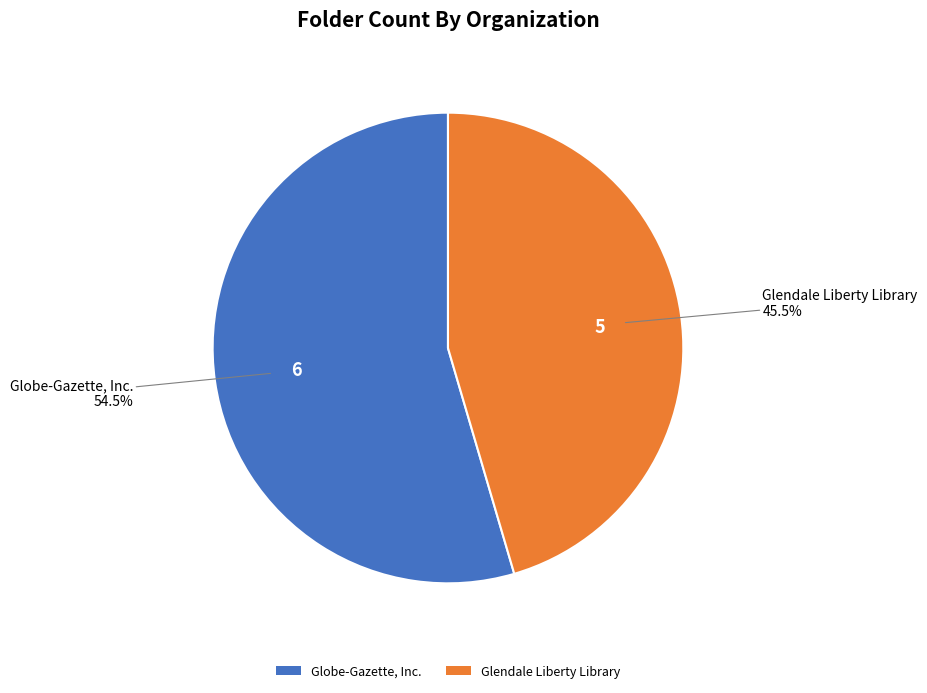

Rank the categories by value from lowest to highest.

Glendale Liberty Library, Globe-Gazette, Inc.